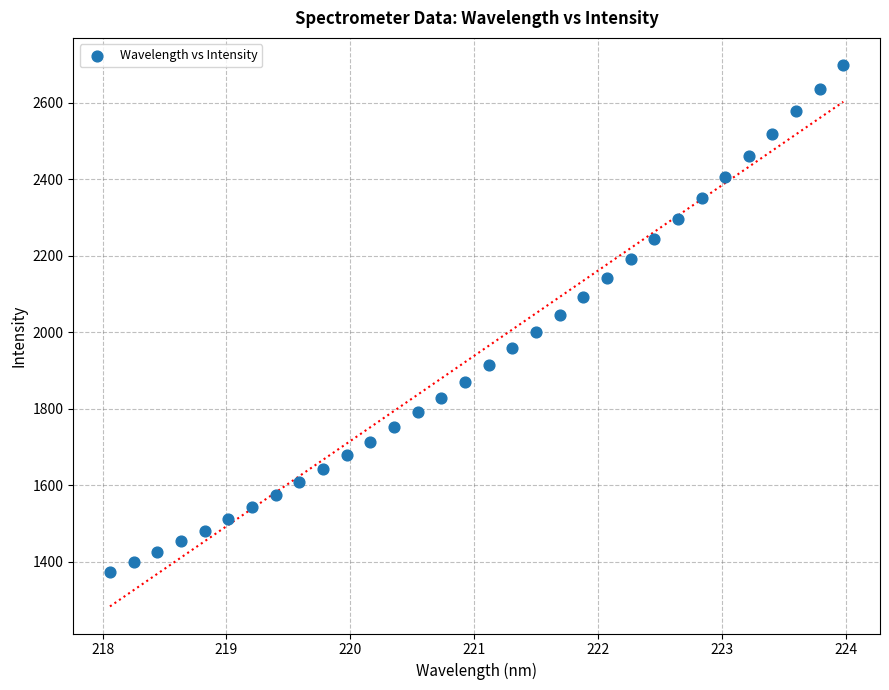

What is the range of X values (max minus min)?

5.9